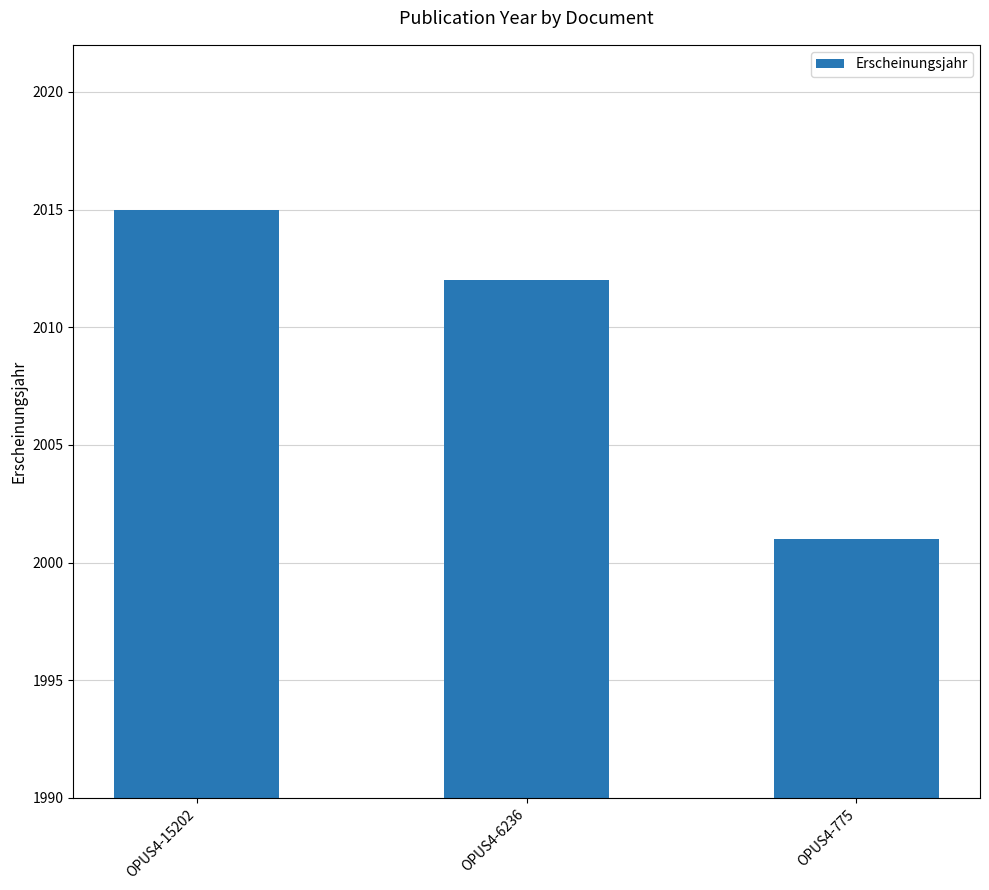

What is the sum of all values?

6028